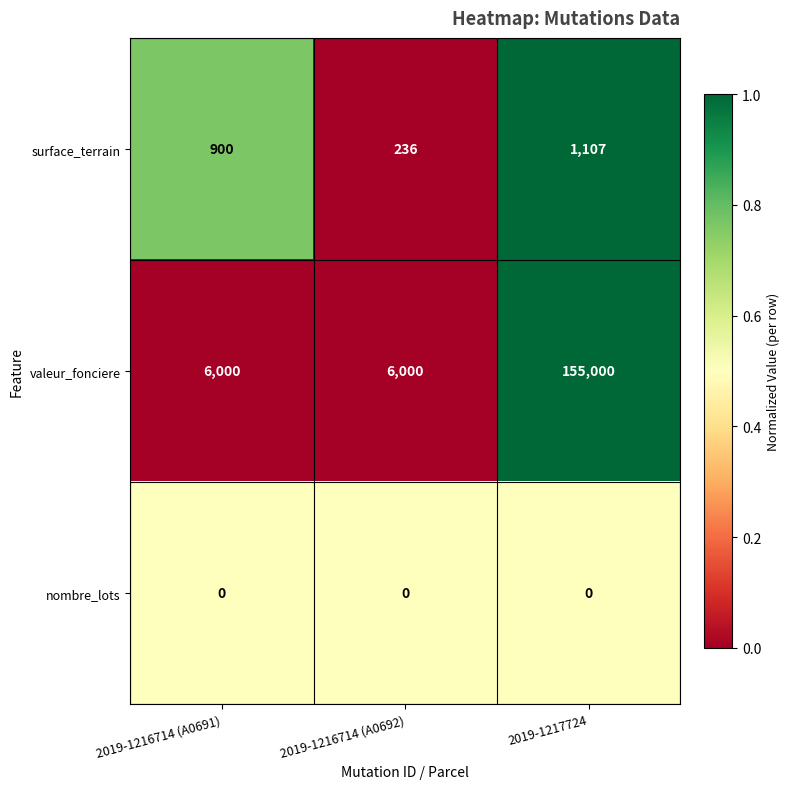

The value of surface_terrain at 2019-1216714 (A0692) is 366. True or false?

False